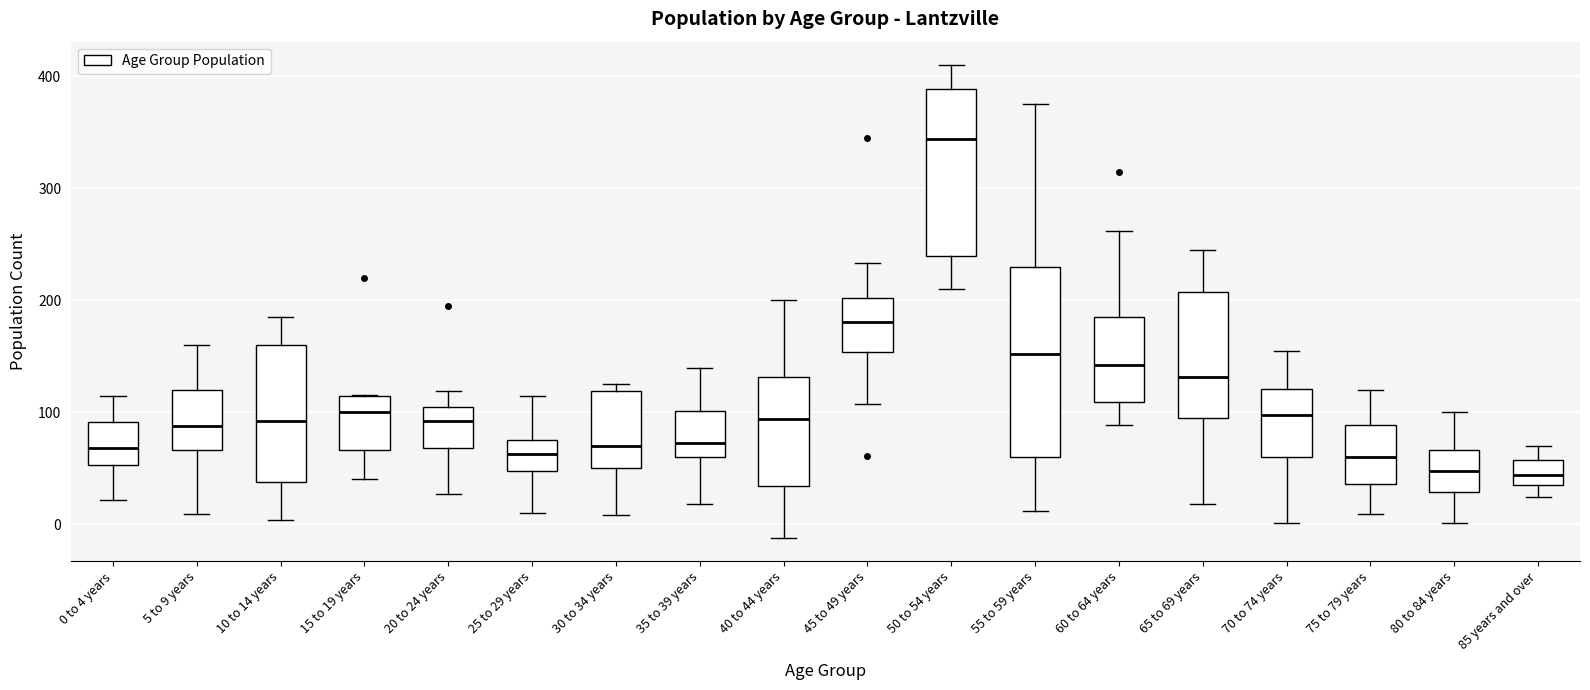

Where is the upper edge of the box for 70 to 74 years on the y-axis? The values are not printed on the chart, so give them approximately, as read against the axis.

120